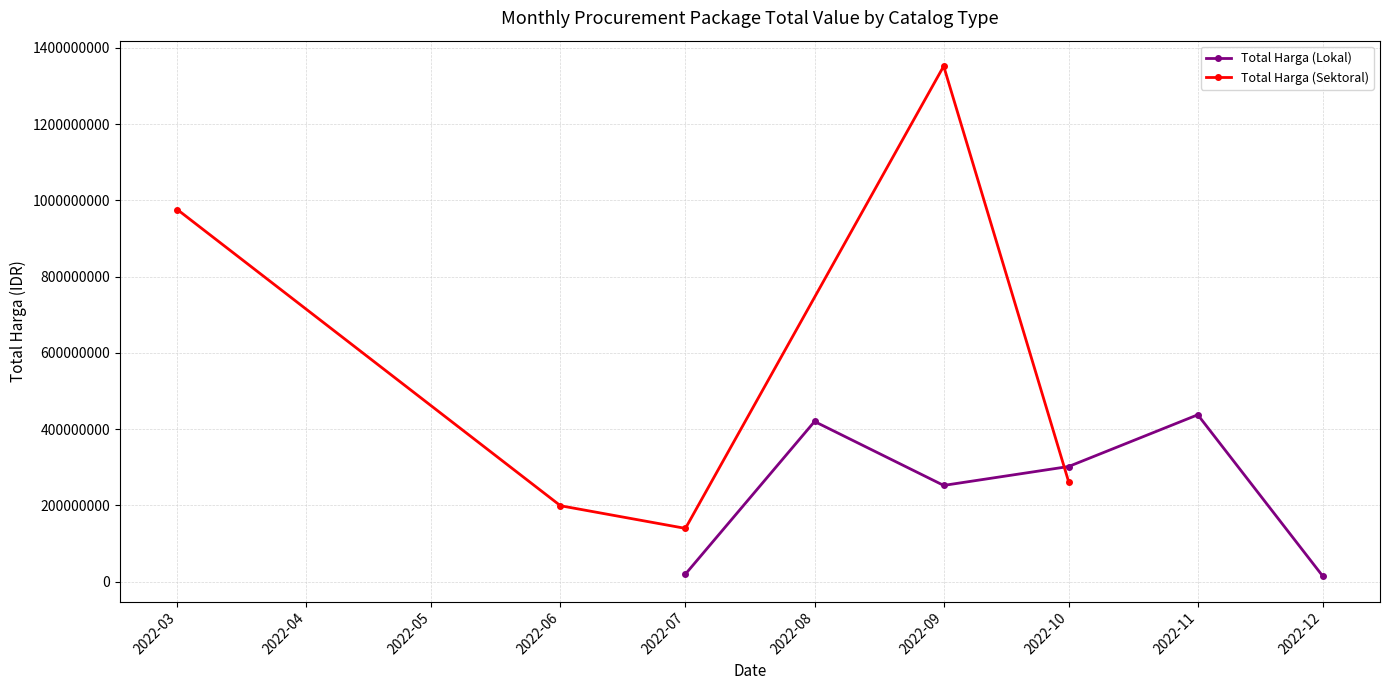

Is this an area chart (filled region under the line)?

No